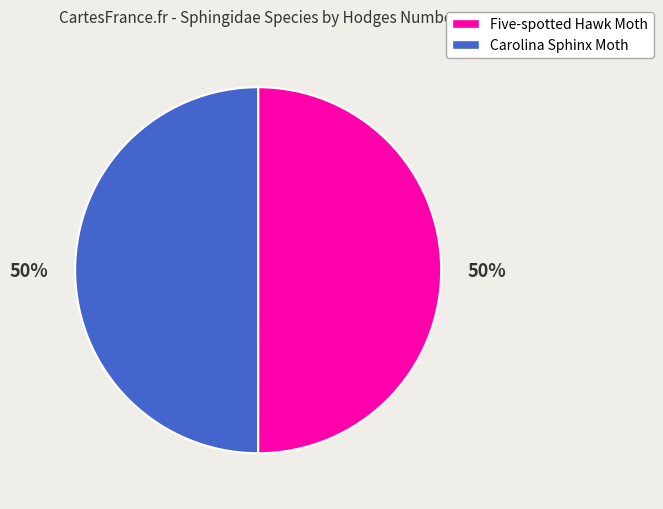

To the nearest percent, what portion does Five-spotted Hawk Moth represent?

50%